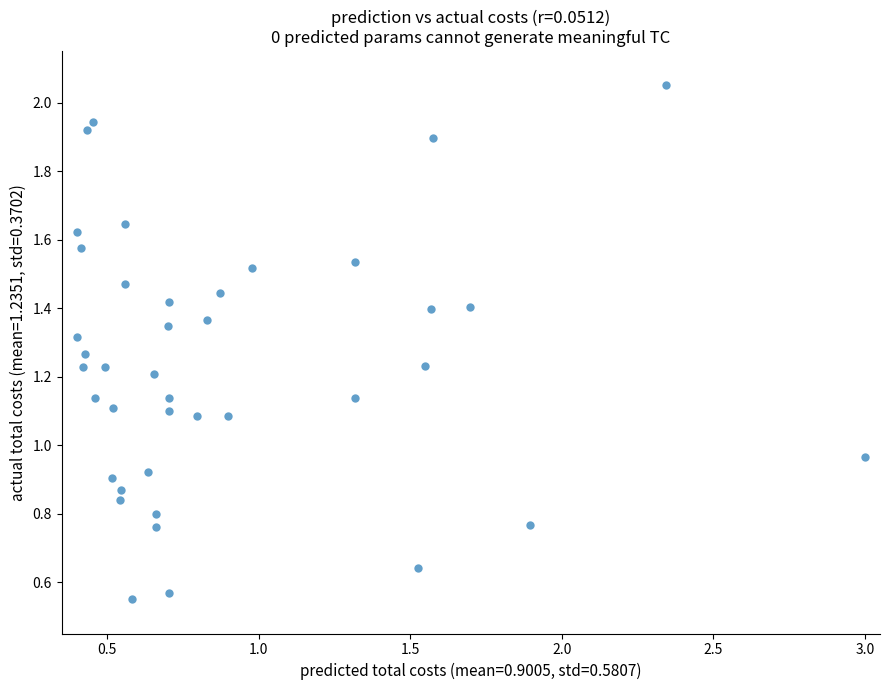

What is the range of X values (max minus min)?

2.6